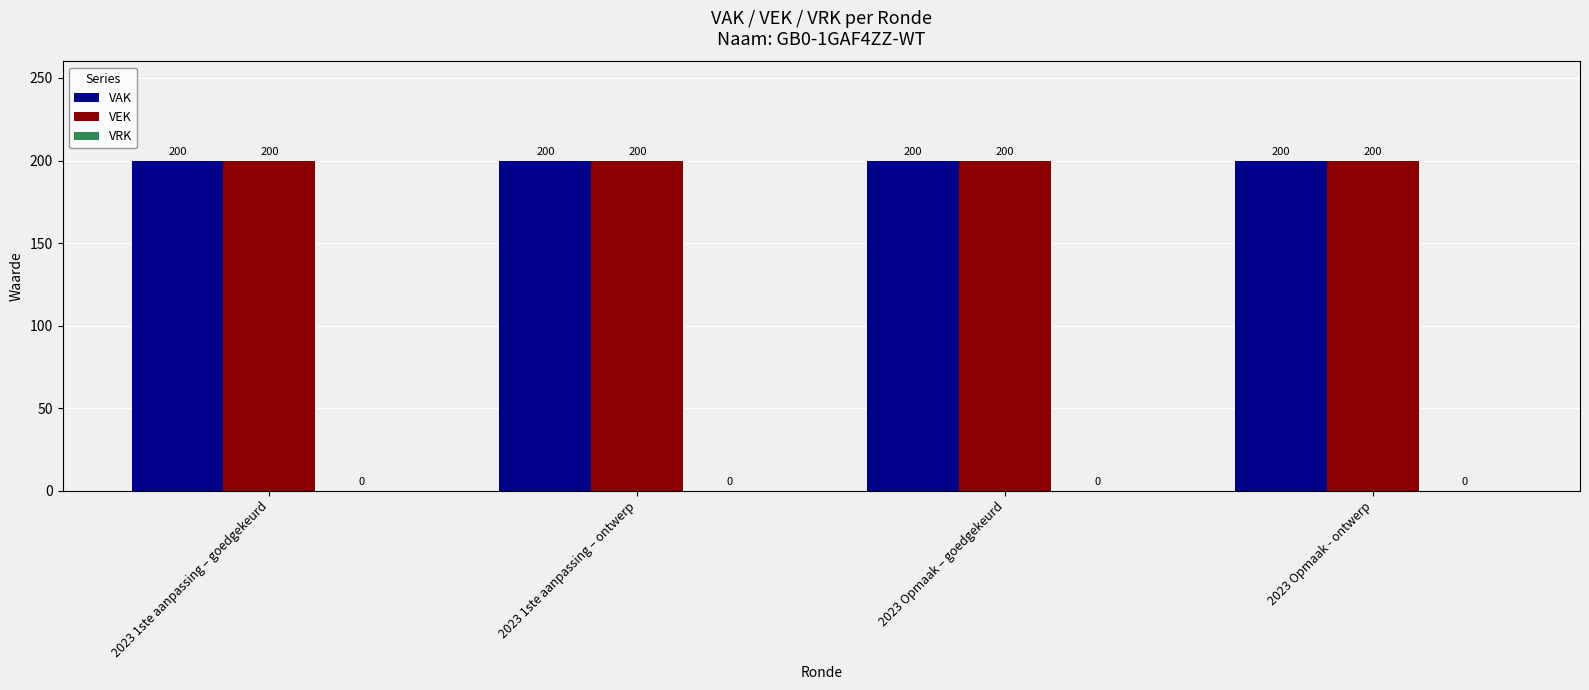

Reading left to right, transcribe all the data shown in this chart.

VAK: 200	200	200	200
VEK: 200	200	200	200
VRK: 0	0	0	0